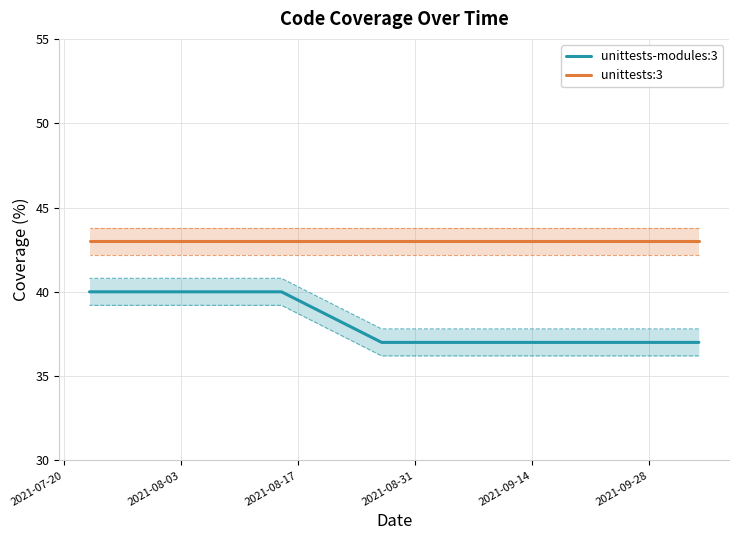

Read the unittests-modules:3 value at 2021-08-31.

37